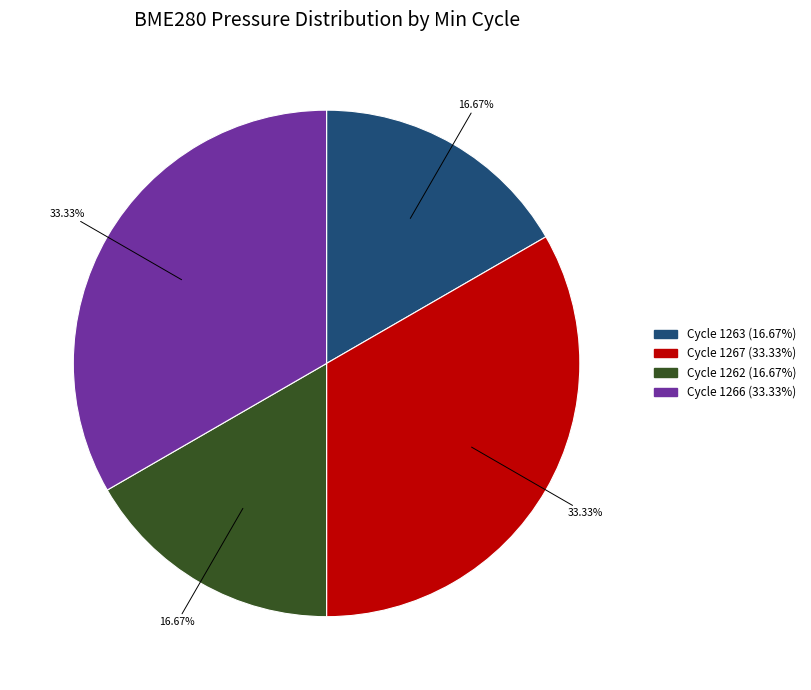

Is there any slice that represents more than half of the pie?

No